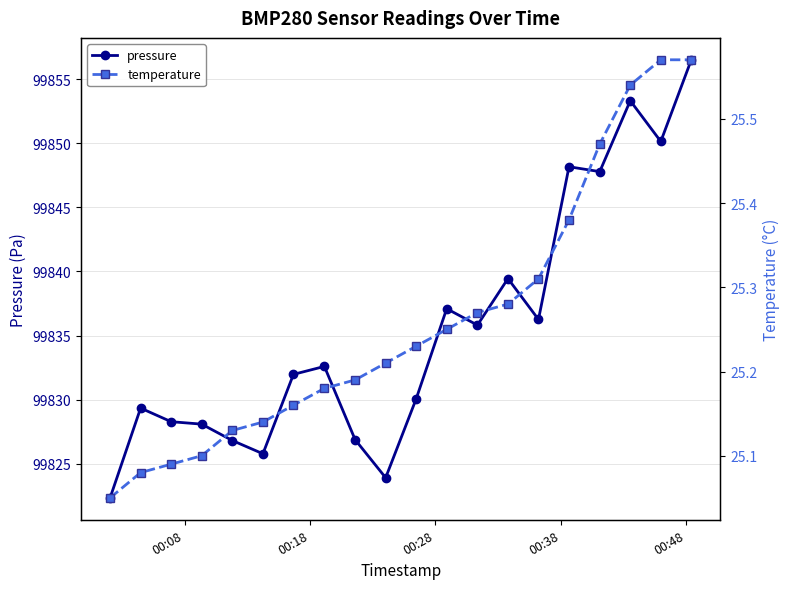

How many lines are shown in the chart?

2